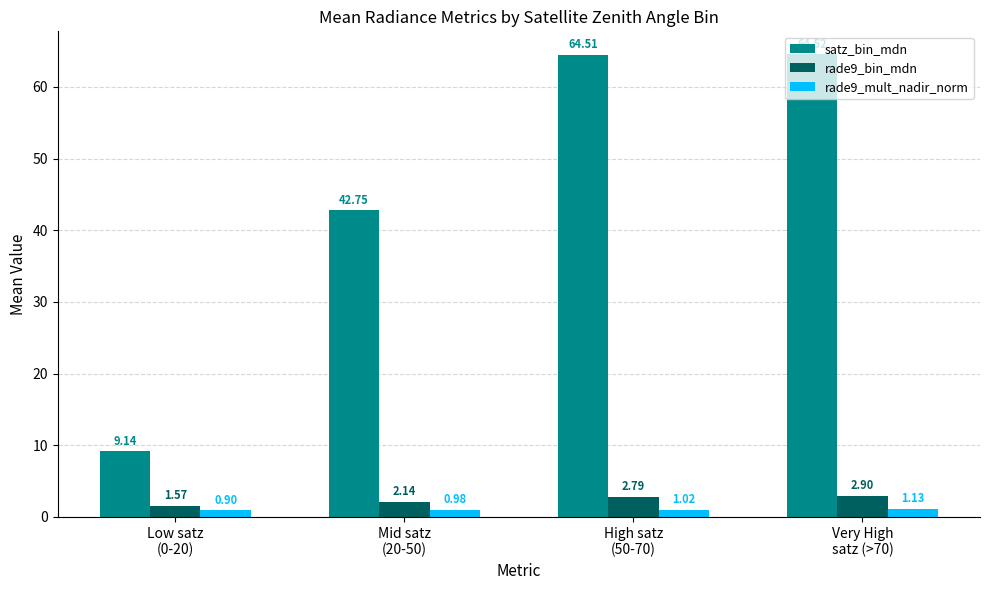

At which label is satz_bin_mdn closest to 36?

Mid satz
(20-50)